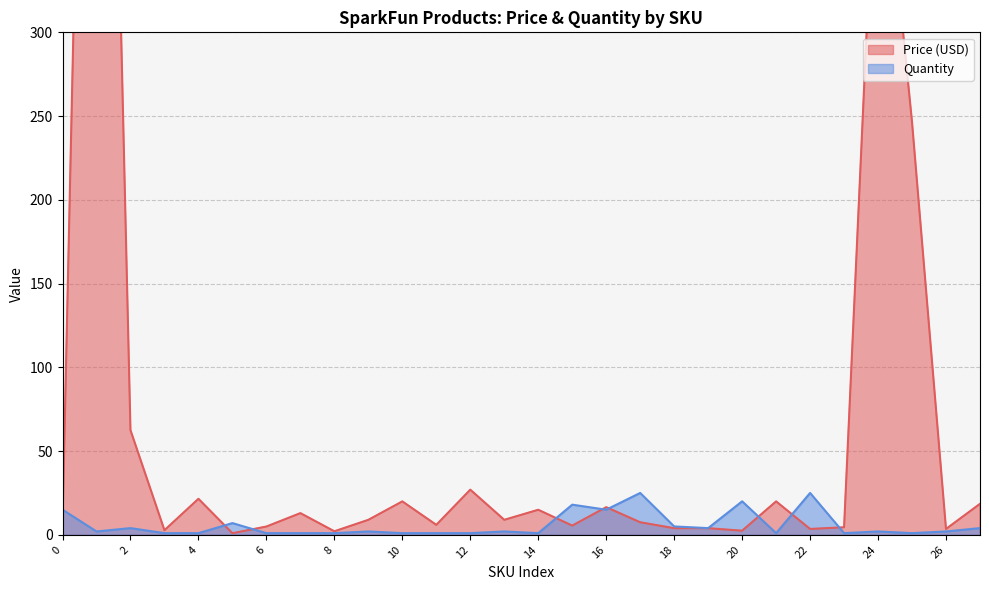

What is the average value of the Price (USD) series?

68.3